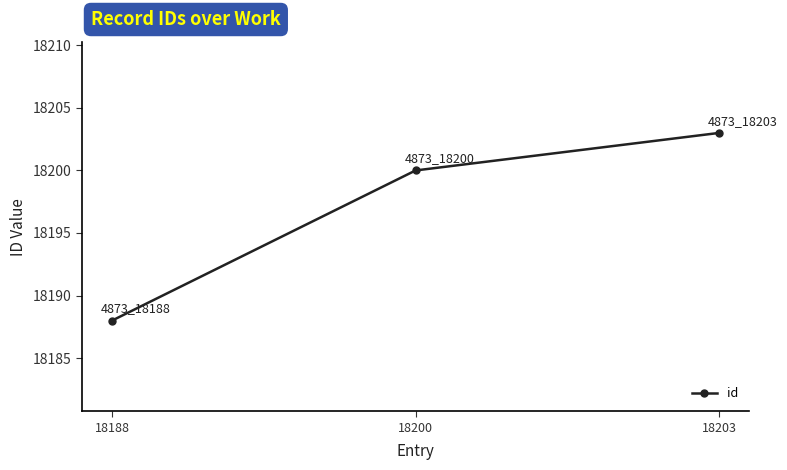

Reading left to right, extract all data points from this chart.

18188	18200	18203